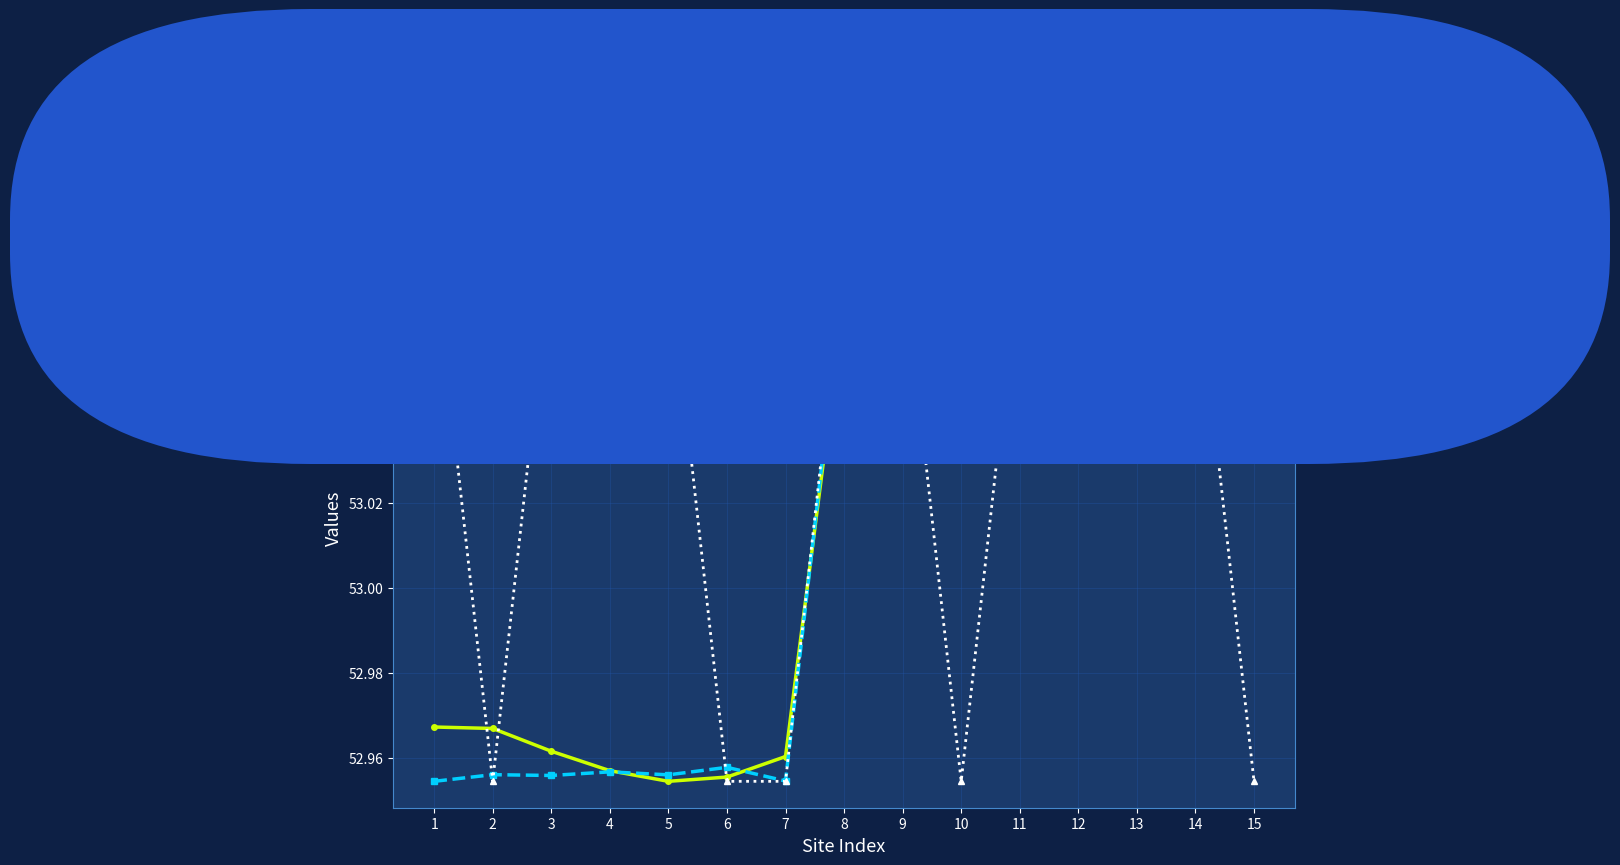

What are all the series names shown in the legend?

latitude, longitude (normalized), containers (normalized)